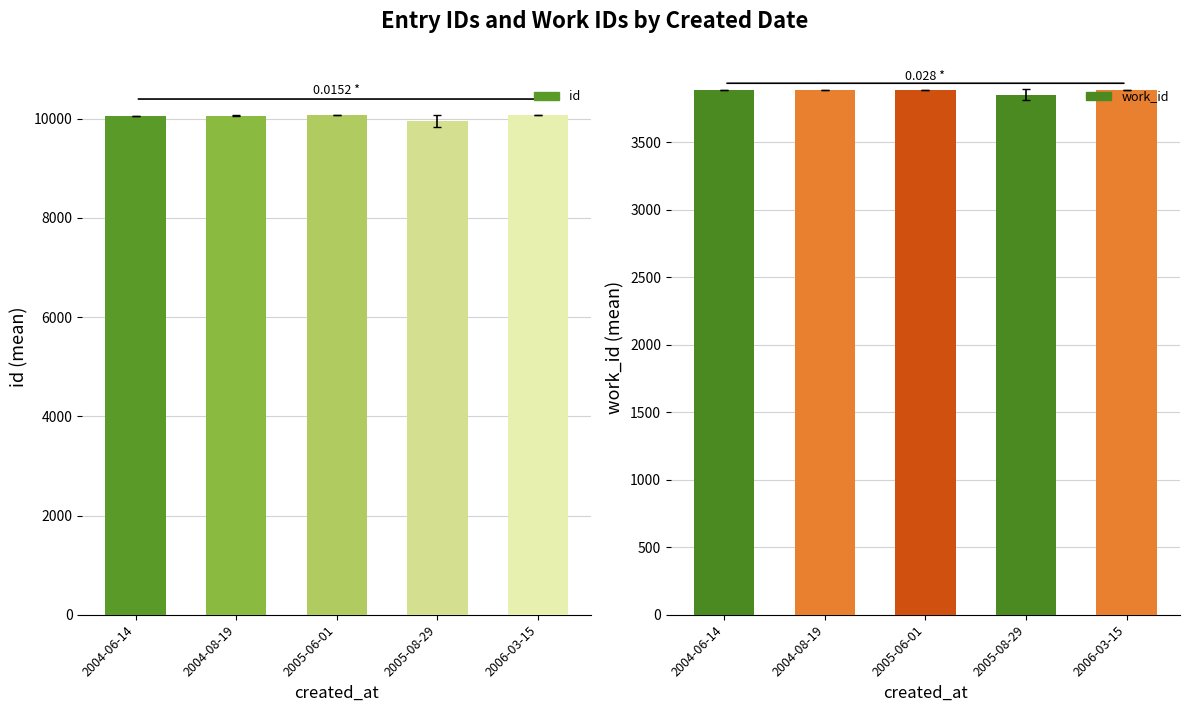

What are all the series names shown in the legend?

id, work_id